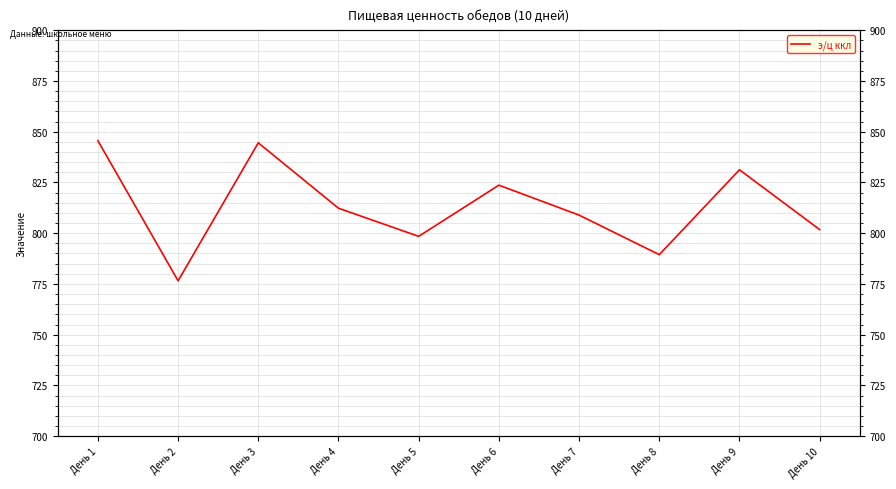

Which category has the lowest value across all series?

День 2